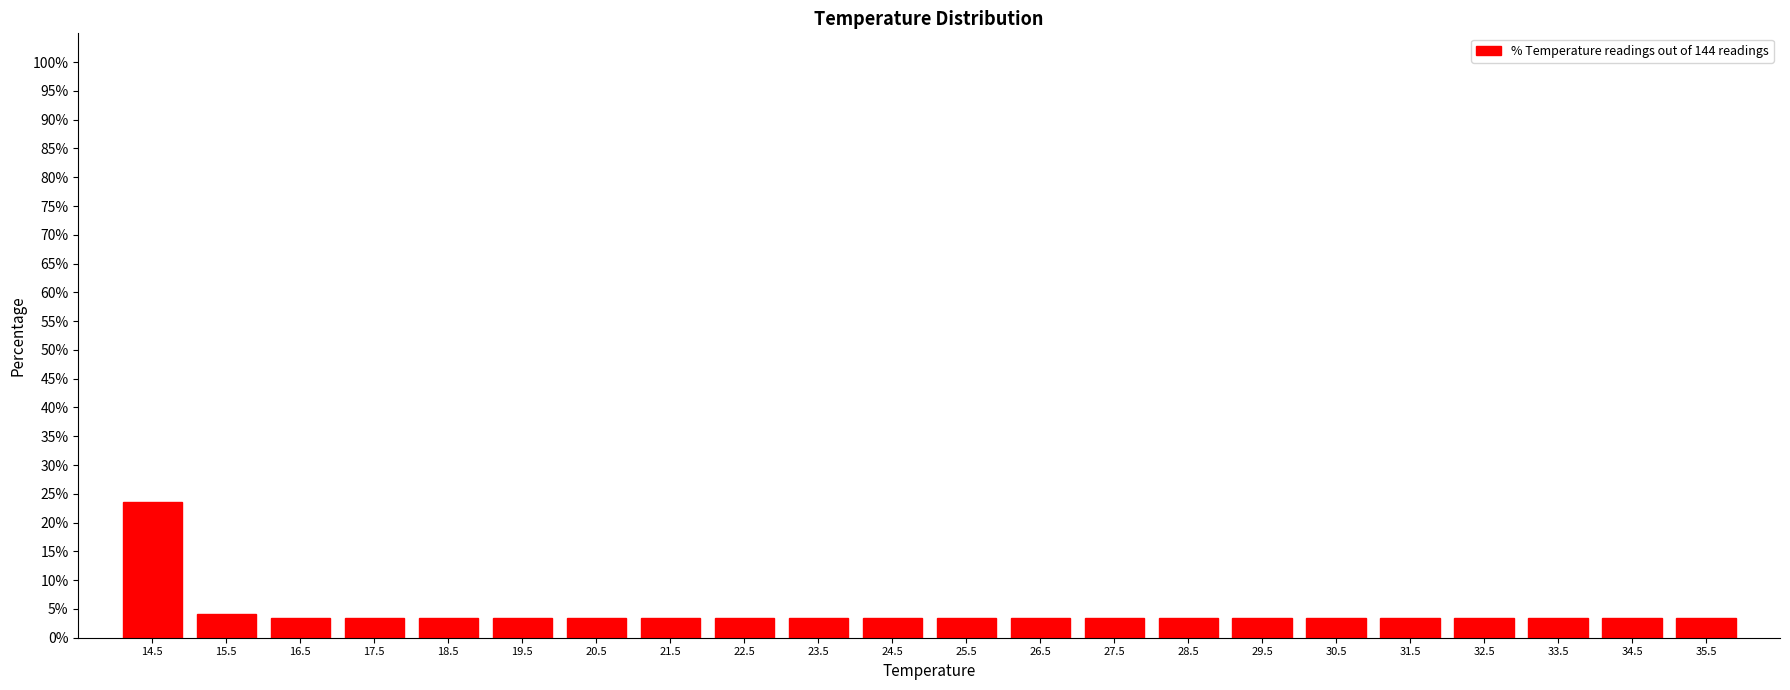

Reading left to right, transcribe this chart: for each bar, give the range it covers on the x-axis and its height. The values are not printed on the chart, so give them approximately, as read against the axis.

14 to 15: 23.5
15 to 16: 4.0
16 to 17: 3.5
17 to 18: 3.5
18 to 19: 3.5
19 to 20: 3.5
20 to 21: 3.5
21 to 22: 3.5
22 to 23: 3.5
23 to 24: 3.5
24 to 25: 3.5
25 to 26: 3.5
26 to 27: 3.5
27 to 28: 3.5
28 to 29: 3.5
29 to 30: 3.5
30 to 31: 3.5
31 to 32: 3.5
32 to 33: 3.5
33 to 34: 3.5
34 to 35: 3.5
35 to 36: 3.5